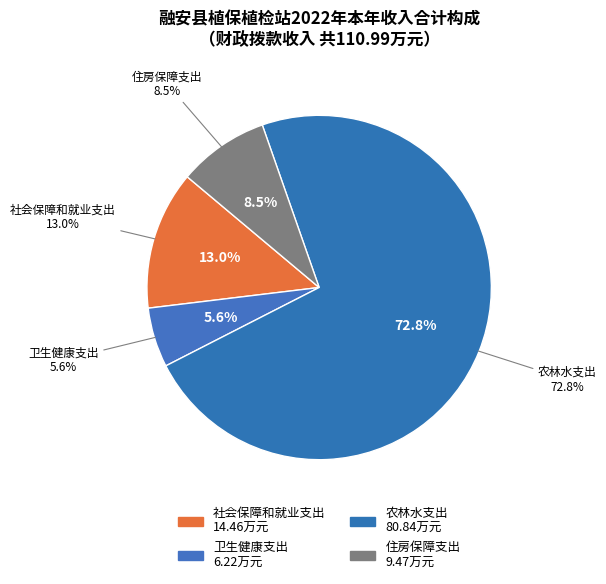

What percentage is the 住房保障支出 slice, to the nearest percent?

9%